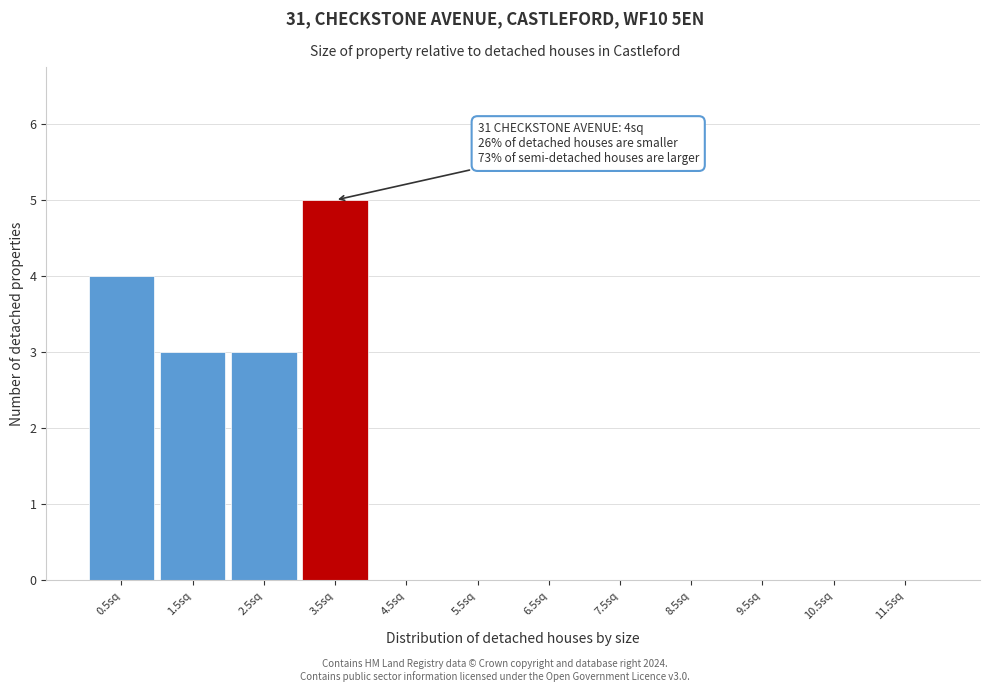

Reading left to right, what are all the values shown in this chart?

0.5sq=4	1.5sq=3	2.5sq=3	3.5sq=5	4.5sq=0	5.5sq=0	6.5sq=0	7.5sq=0	8.5sq=0	9.5sq=0	10.5sq=0	11.5sq=0